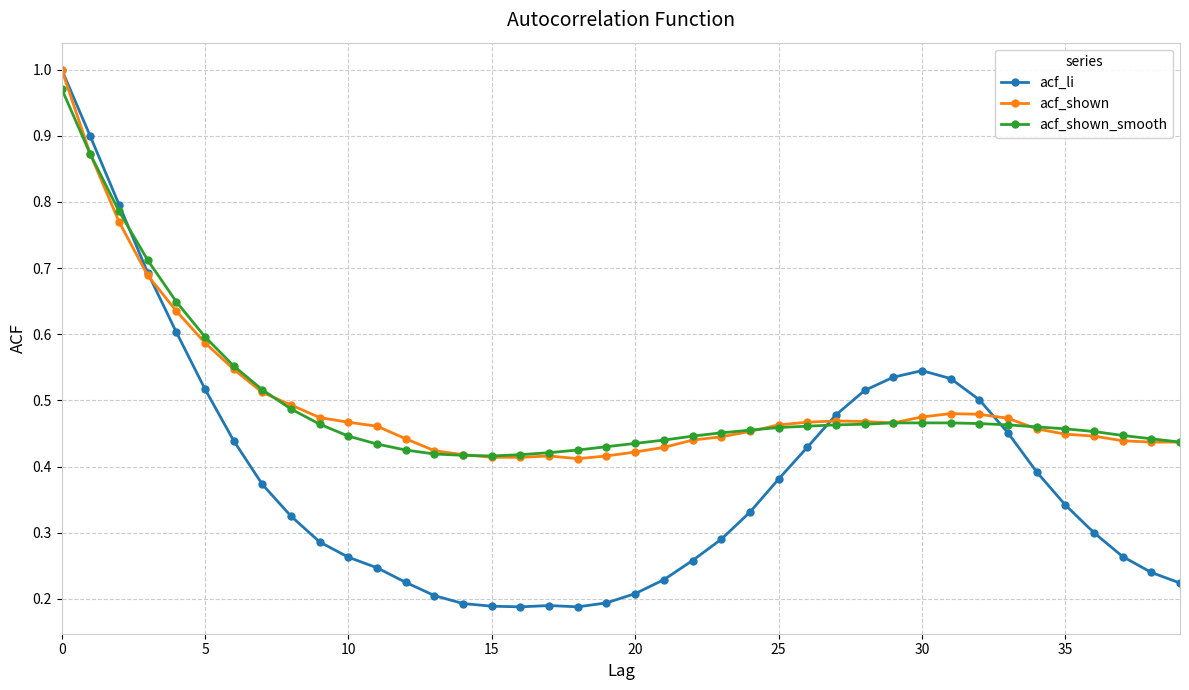

Which series has the widest spread of values?

acf_li